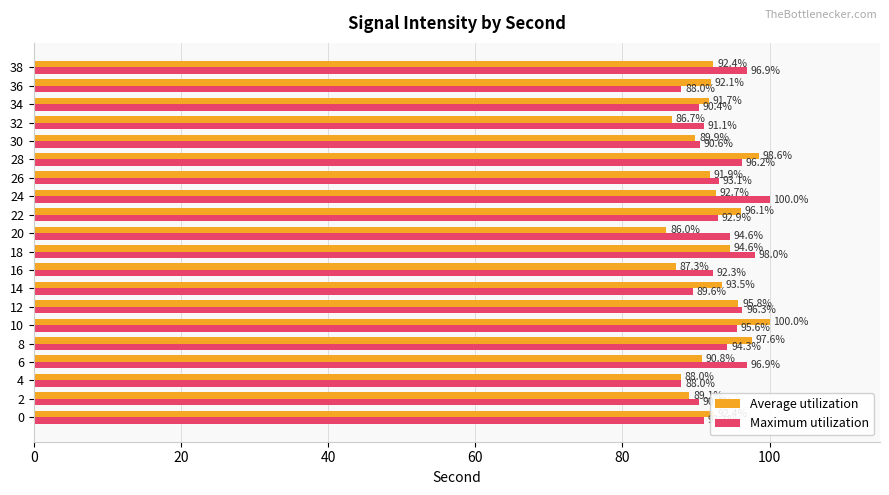

Which category has the lowest value in the Average utilization series?

20